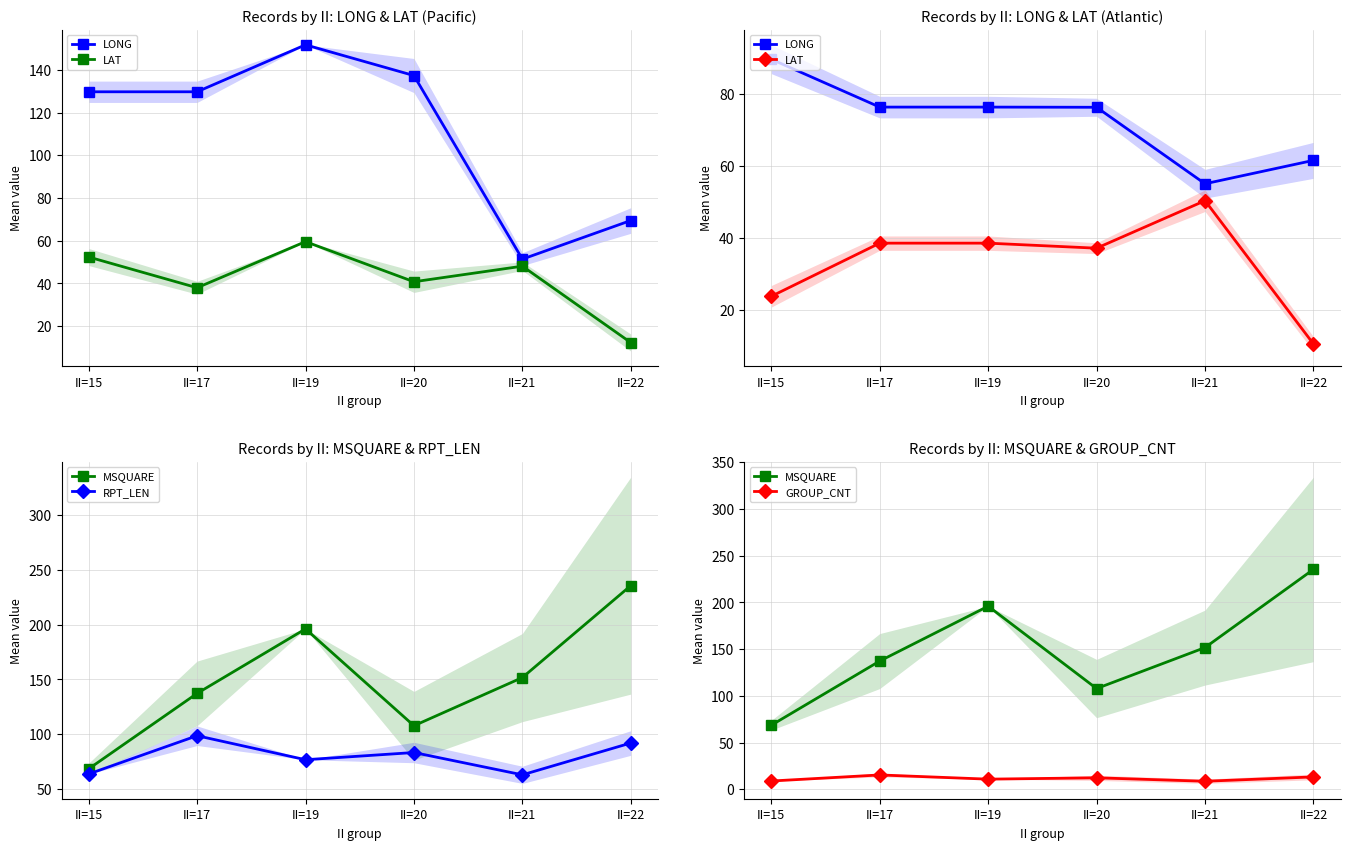

What is the lowest value of the LONG series?

55.1